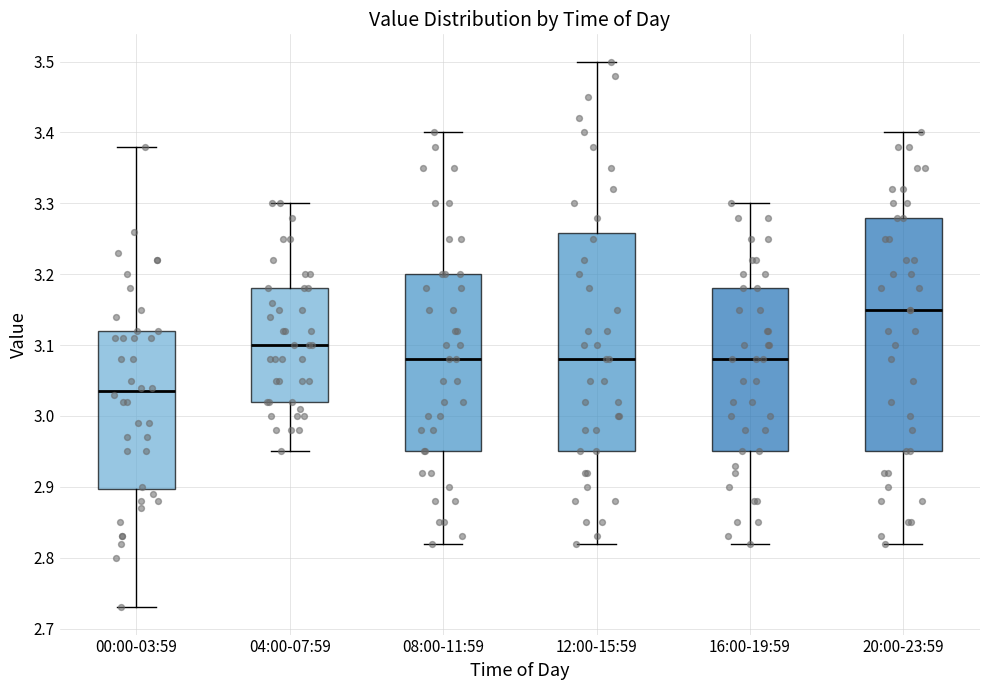

Reading left to right, read every box against the y-axis: the position of its median line, the range the box covers, and the ends of its whiskers. The values are not printed on the chart, so give them approximately, as read against the axis.

00:00-03:59: median 3.04, box 2.90 to 3.12, whiskers 2.73 to 3.38
04:00-07:59: median 3.10, box 3.02 to 3.18, whiskers 2.95 to 3.30
08:00-11:59: median 3.08, box 2.95 to 3.20, whiskers 2.82 to 3.40
12:00-15:59: median 3.08, box 2.95 to 3.26, whiskers 2.82 to 3.50
16:00-19:59: median 3.08, box 2.95 to 3.18, whiskers 2.82 to 3.30
20:00-23:59: median 3.15, box 2.95 to 3.28, whiskers 2.82 to 3.40